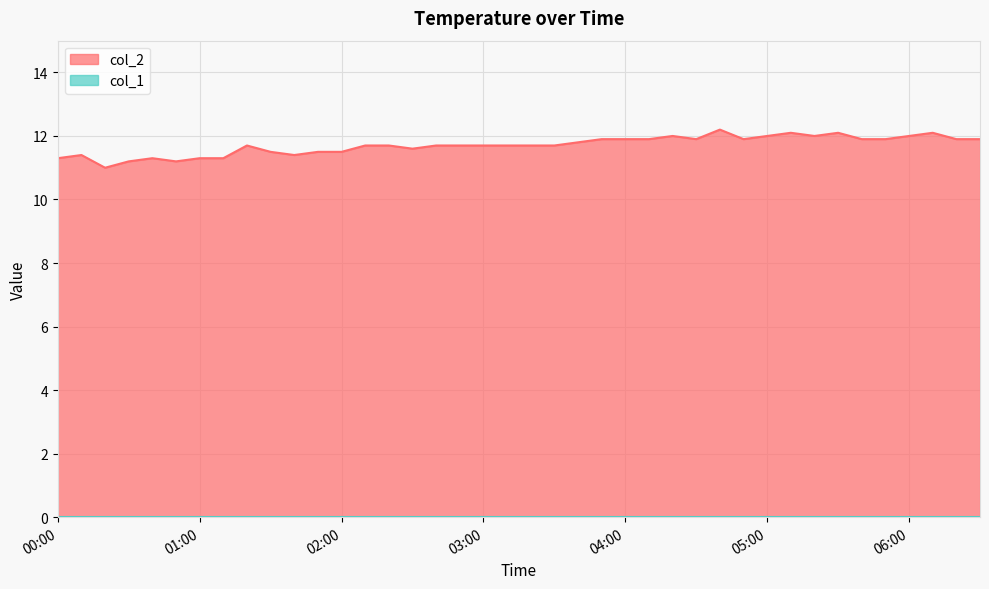

What is the average value?

11.7